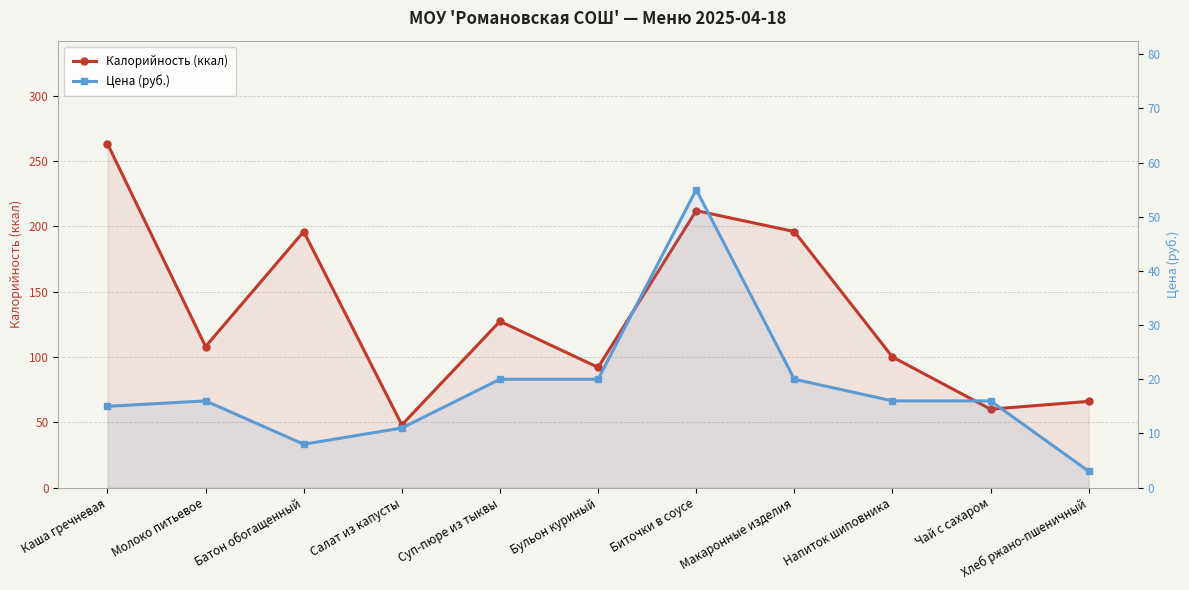

Reading left to right, extract all data points from this chart.

Калорийность (ккал): Каша гречневая=263.2	Молоко питьевое=108.0	Батон обогащенный=196.0	Салат из капусты=48.0	Суп-пюре из тыквы=127.3	Бульон куриный=92.0	Биточки в соусе=212.0	Макаронные изделия=196.0	Напиток шиповника=100.0	Чай с сахаром=60.0	Хлеб ржано-пшеничный=66.0
Цена (руб.): Каша гречневая=15.0	Молоко питьевое=16.0	Батон обогащенный=8.0	Салат из капусты=11.0	Суп-пюре из тыквы=20.0	Бульон куриный=20.0	Биточки в соусе=55.0	Макаронные изделия=20.0	Напиток шиповника=16.0	Чай с сахаром=16.0	Хлеб ржано-пшеничный=3.0